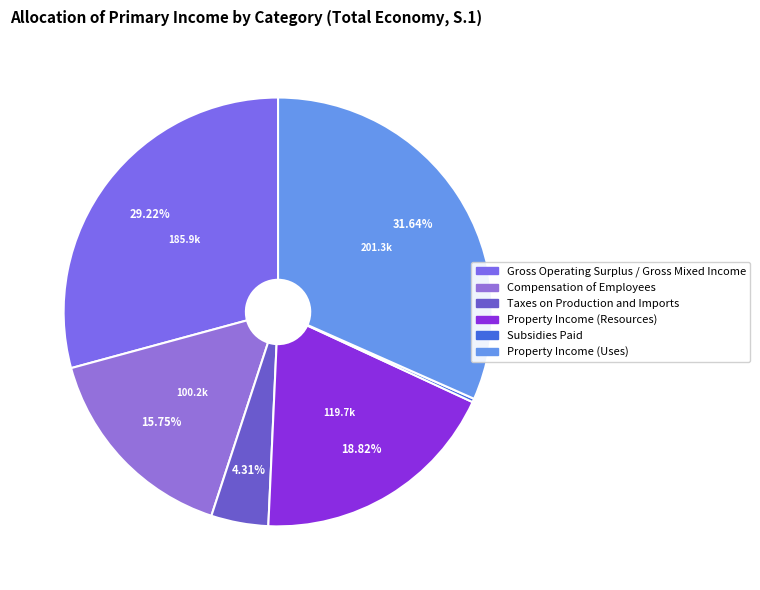

How many segments does this pie chart have?

6